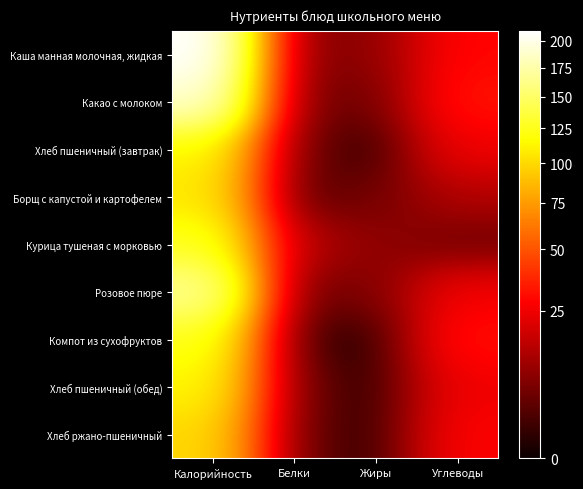

List the series in order of their peak value, lowest first.

Хлеб ржано-пшеничный, Борщ с капустой и картофелем, Хлеб пшеничный (завтрак), Хлеб пшеничный (обед), Компот из сухофруктов, Курица тушеная с морковью, Розовое пюре, Какао с молоком, Каша манная молочная, жидкая